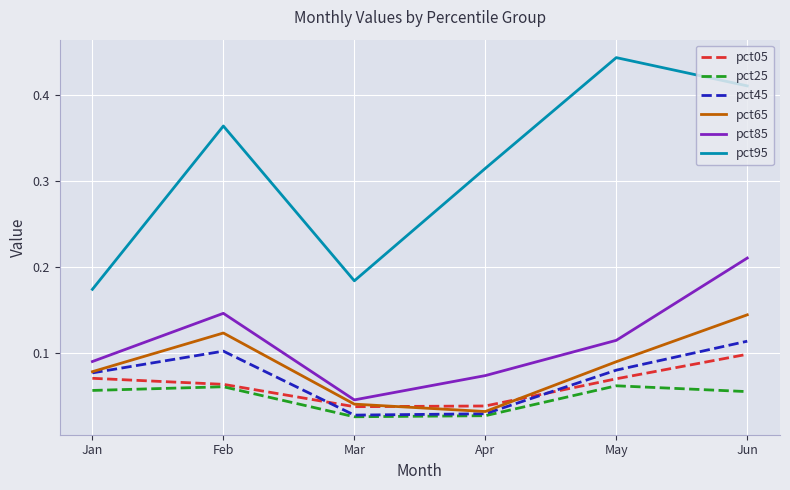

True or false: pct85 and pct45 intersect in this chart.

False